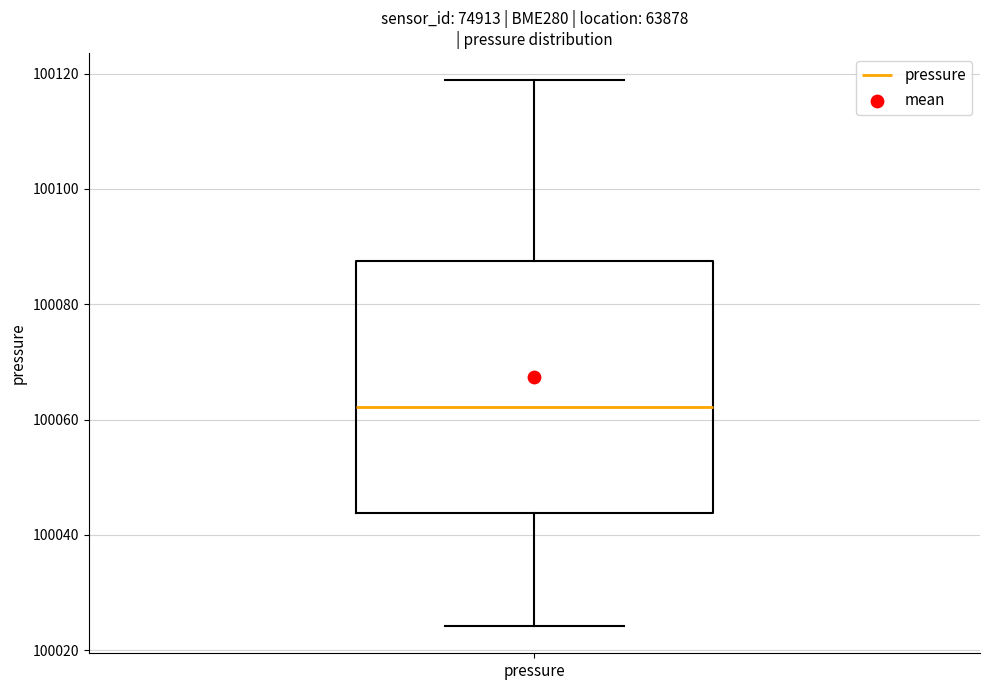

Transcribe this box plot: give where the median line is, the range the box spans, and where the two whiskers end, as read against the y-axis. The values are not printed on the chart, so give them approximately, as read against the axis.

median 100062, box 100044 to 100088, whiskers 100024 to 100118